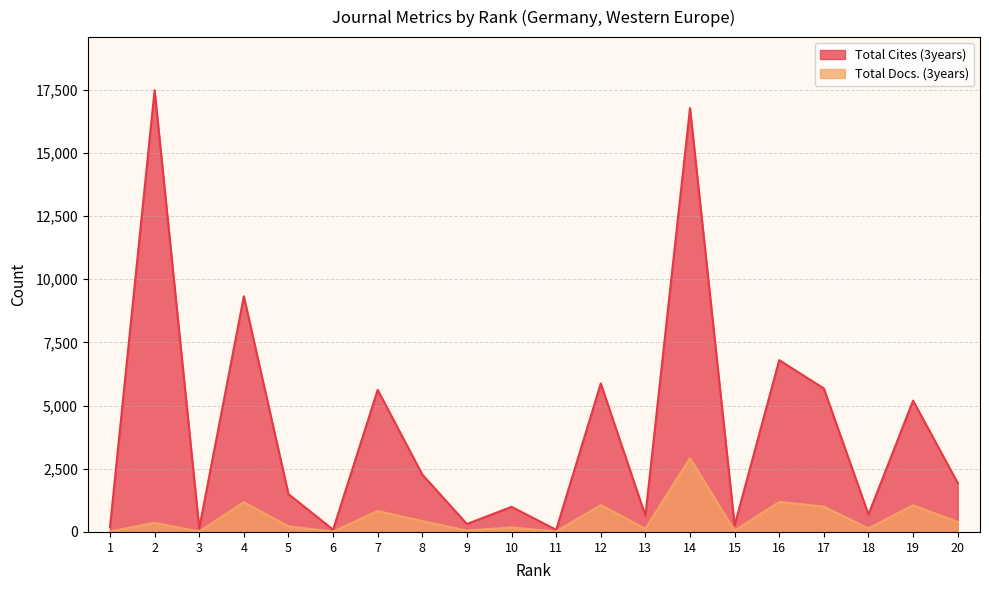

At 14, list the series in order from largest to smallest.

Total Cites (3years), Total Docs. (3years)